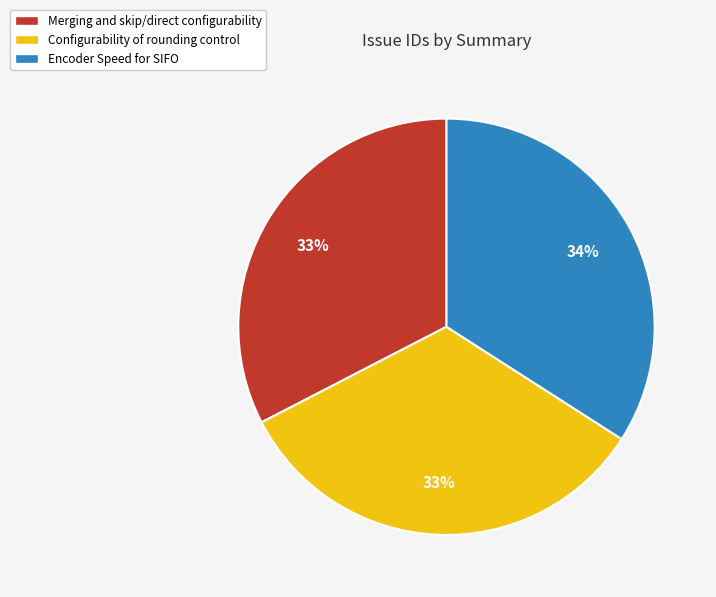

What is the largest slice in the pie chart?

Encoder Speed for SIFO